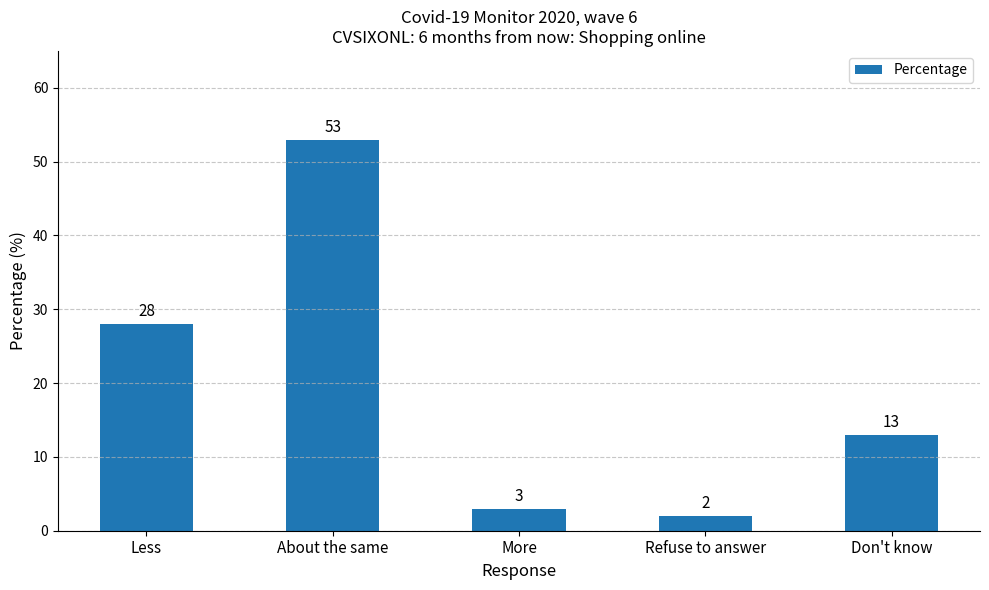

Read the value at About the same, to the nearest 5.

55